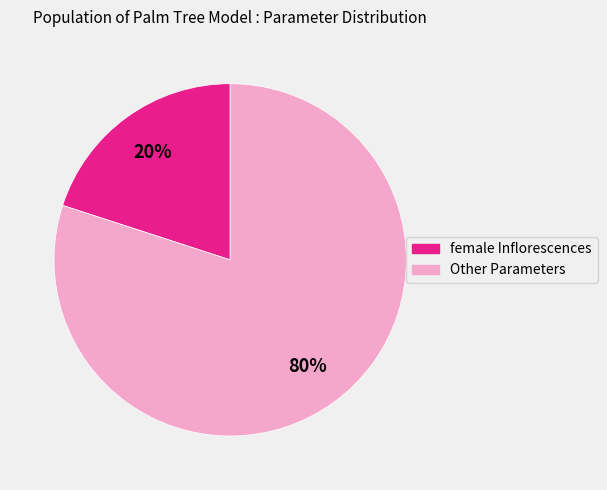

To the nearest percent, what is the difference between the Other Parameters and female Inflorescences slice percentages?

60%